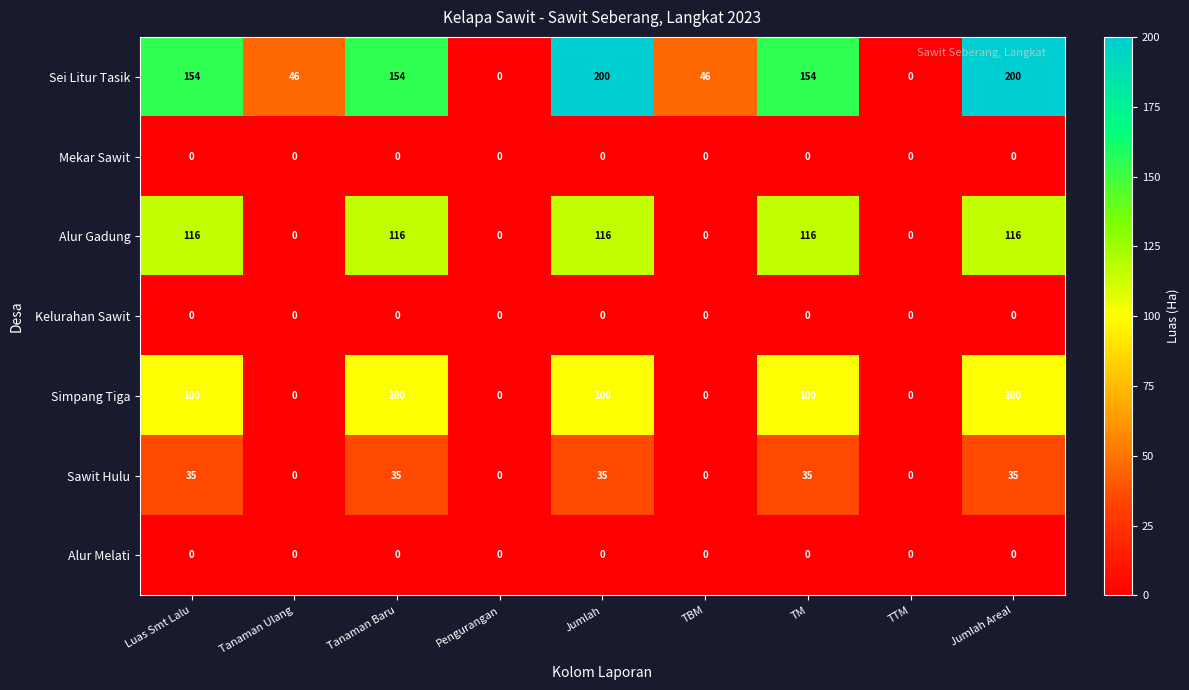

What is the total value across all series at TM?

405